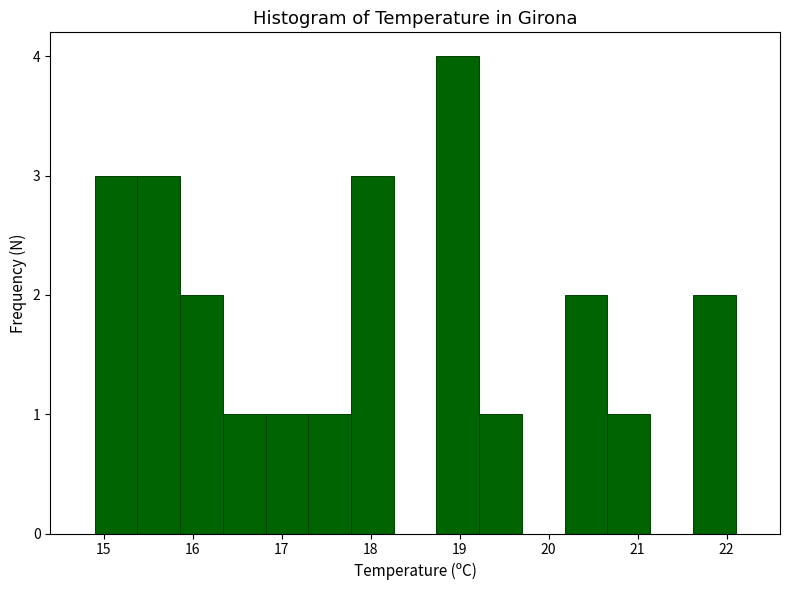

How tall is the bar that spans 16.34 to 16.82 on the x-axis? Neither the bar edges nor the heights are printed on the chart, so give them approximately, as read against the axes.

1